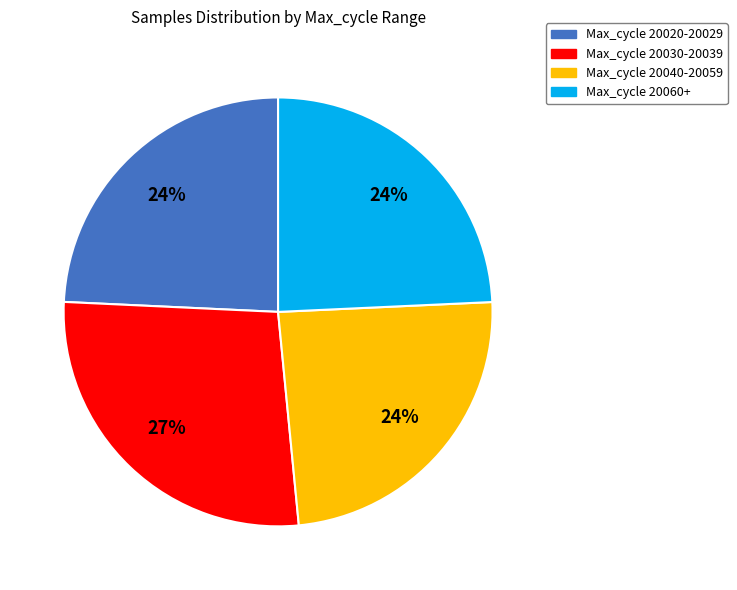

To the nearest percent, what is the difference between the largest and smallest slice percentages?

3%